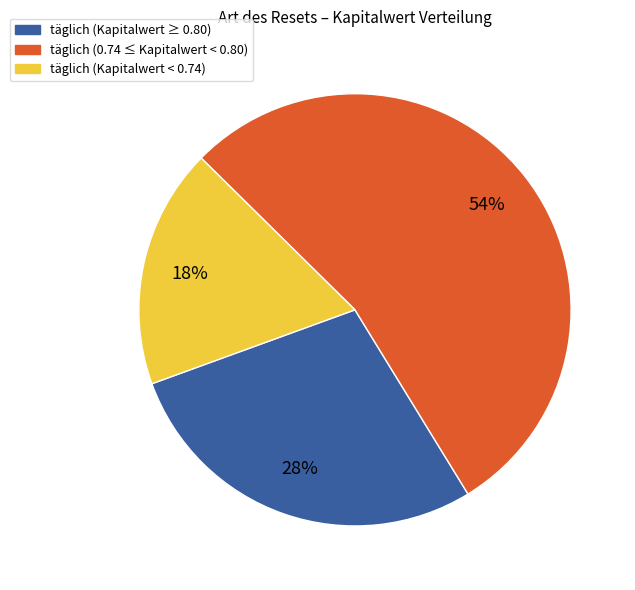

Which slice is the largest?

täglich (0.74 ≤ Kapitalwert < 0.80)